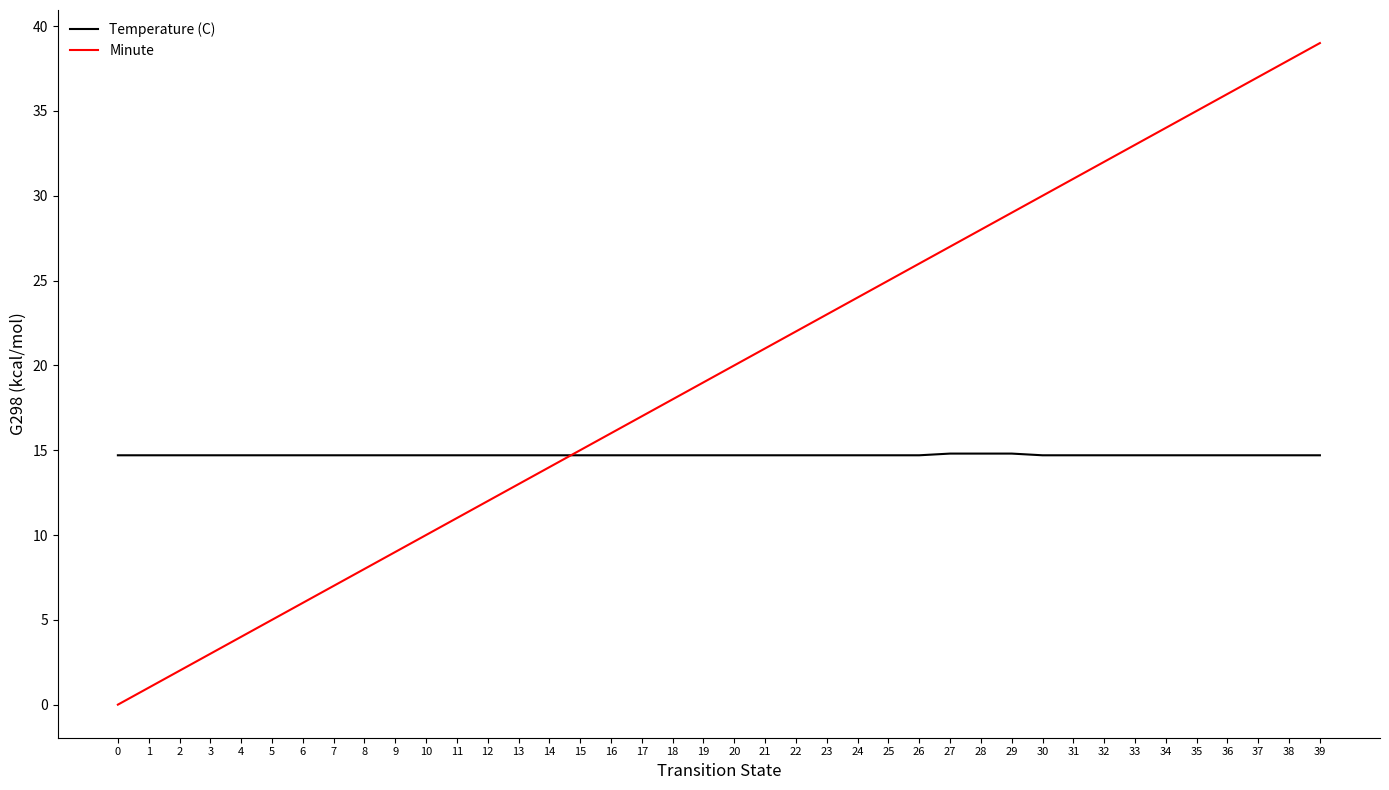

What is the difference between the Minute values at 12 and 31?

19.0